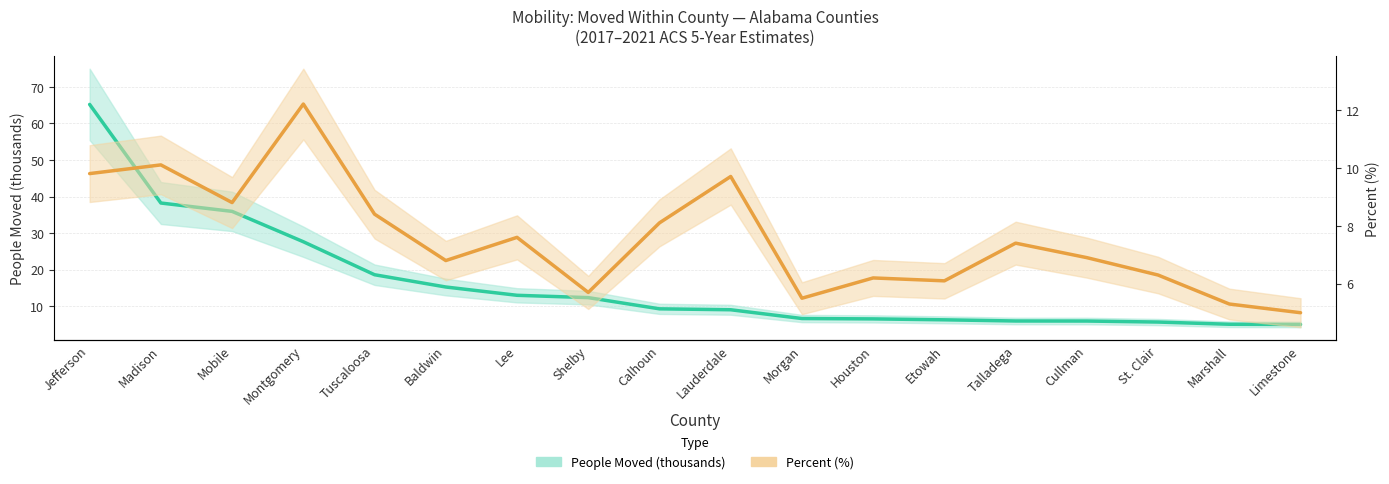

What is the sum of all People Moved (thousands) values?

291.6